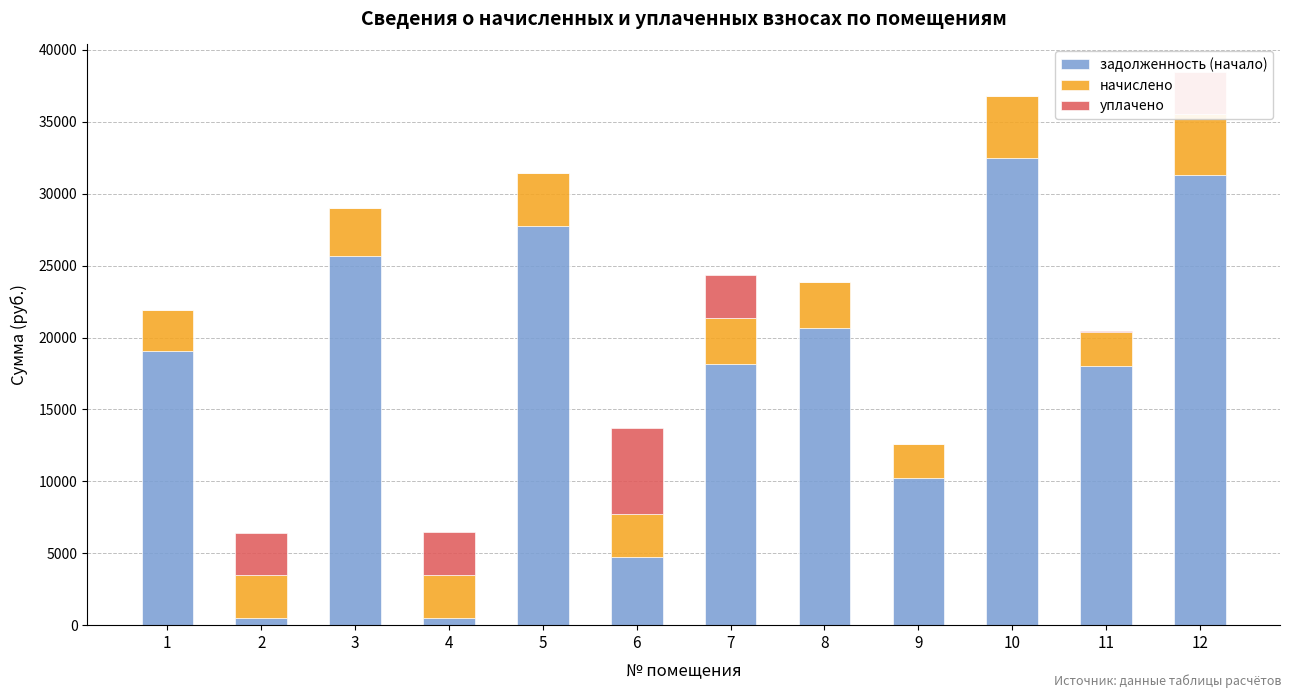

How many values in the задолженность (начало) series exceed 19032?

6